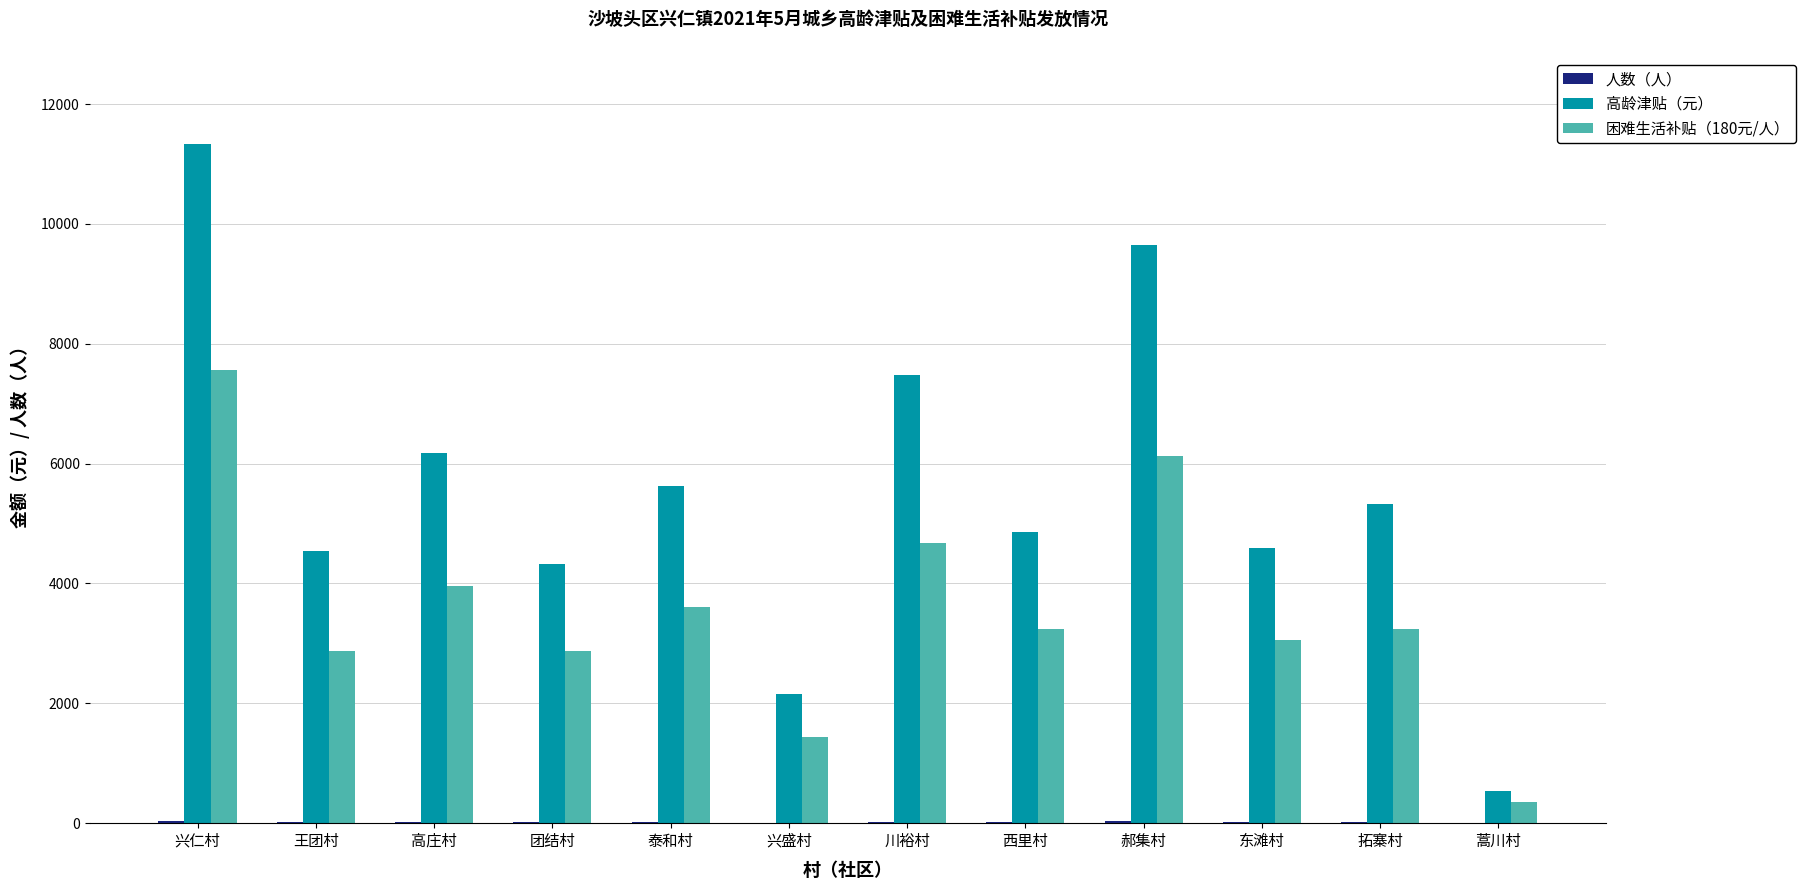

At which category is the sum across all series the highest?

兴仁村